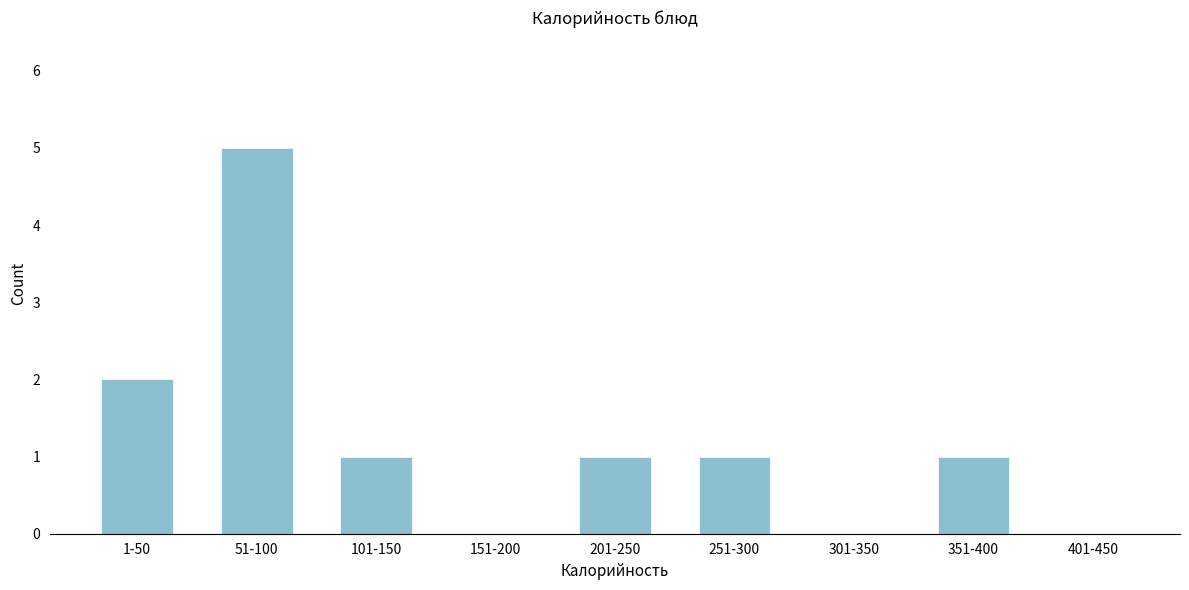

Reading right to left, extract all data points from this chart.

401-450=0	351-400=1	301-350=0	251-300=1	201-250=1	151-200=0	101-150=1	51-100=5	1-50=2